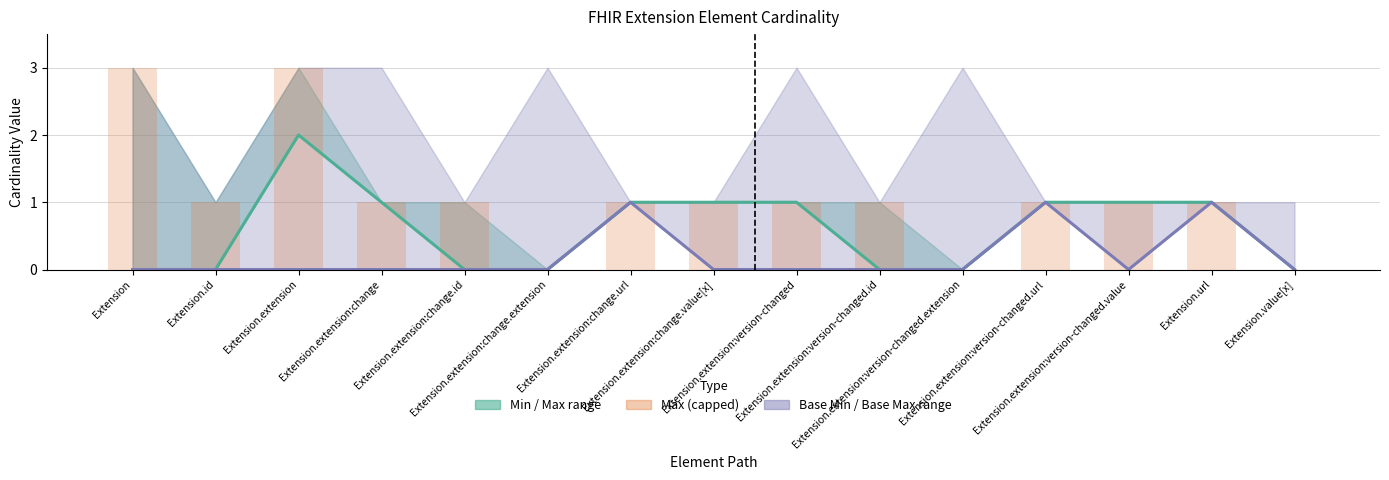

How many data points in Min are above 1?

1